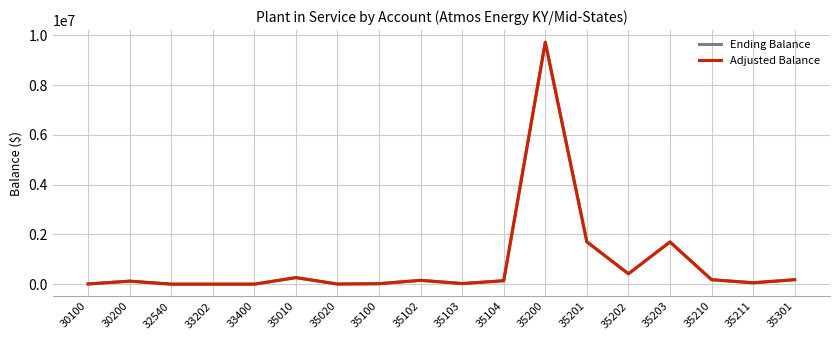

Does the chart have visible grid lines?

Yes